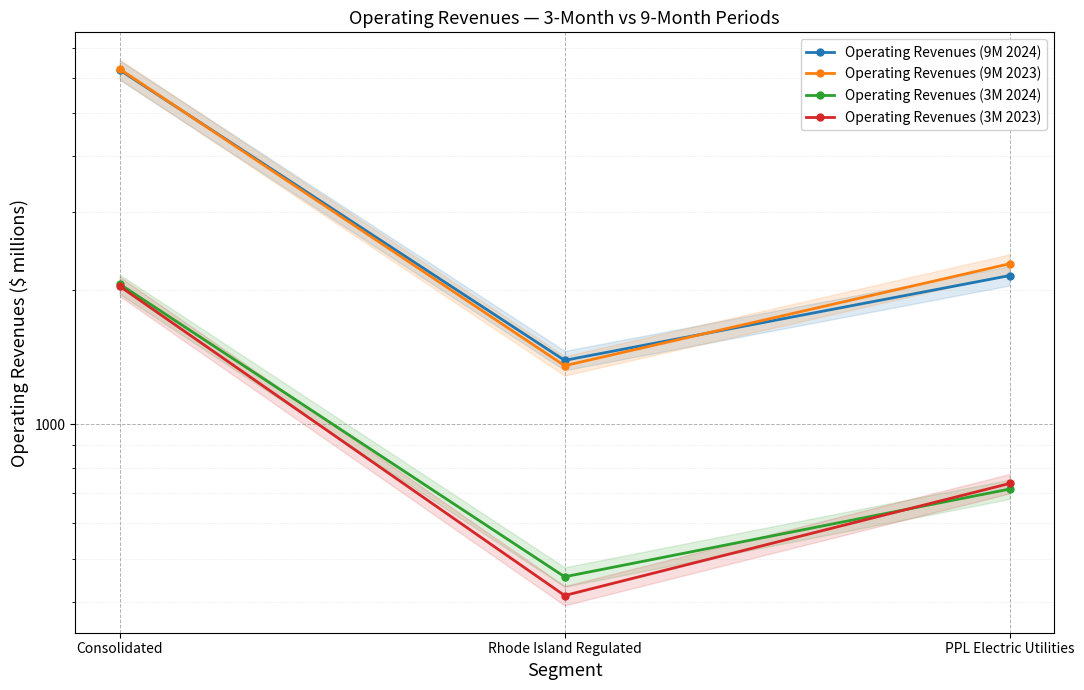

Reading right to left, transcribe all the data shown in this chart.

Operating Revenues (9M 2024): 2159	1393	6251
Operating Revenues (9M 2023): 2295	1355	6281
Operating Revenues (3M 2024): 716	455	2066
Operating Revenues (3M 2023): 737	413	2043